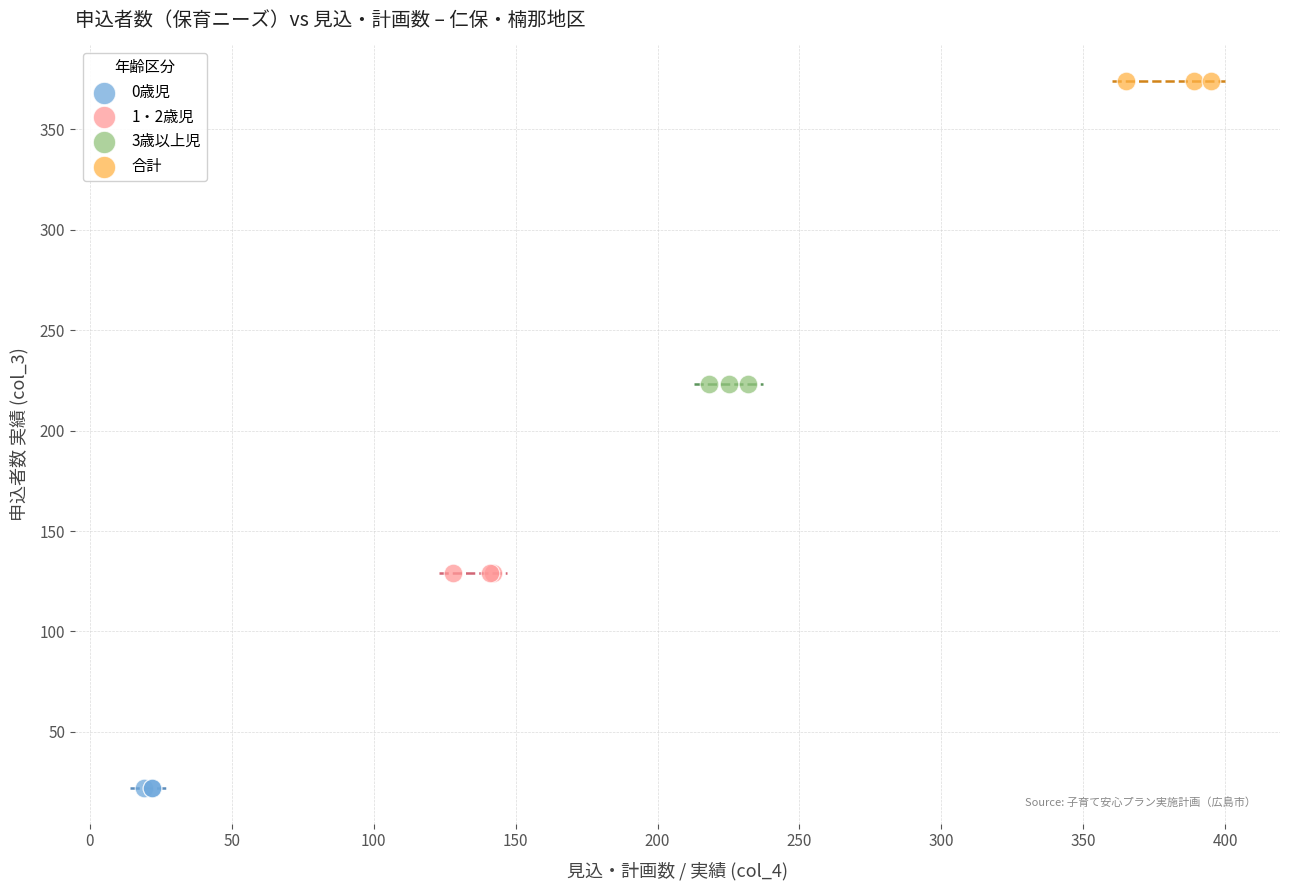

Which series reaches the minimum Y coordinate?

0歳児